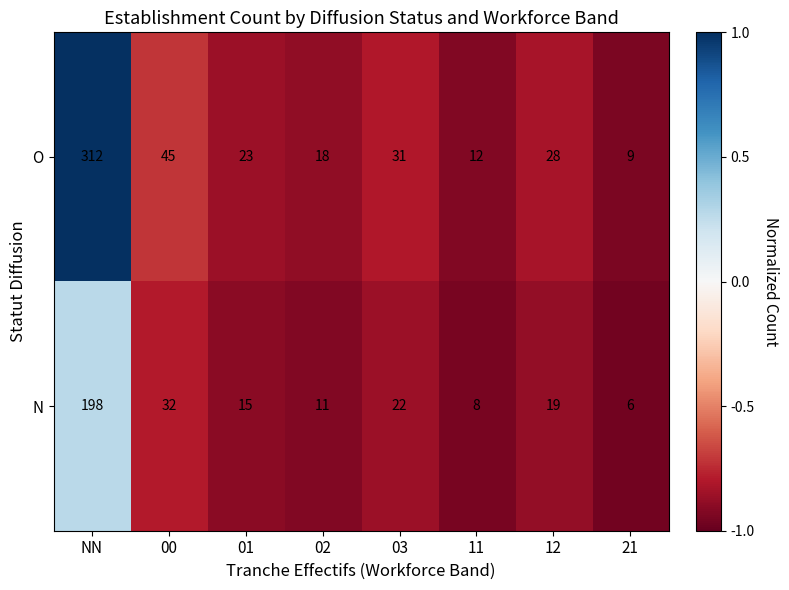

Which series has the largest total across all categories?

O